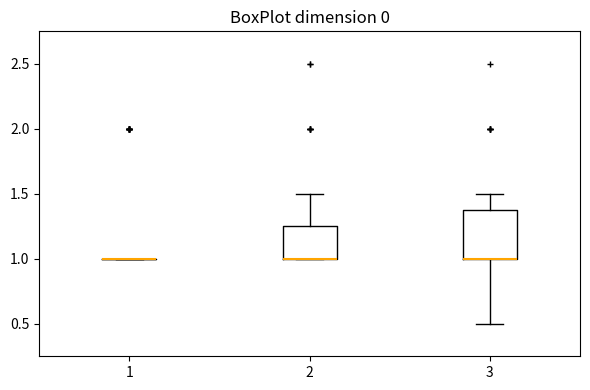

Reading left to right, transcribe this box plot: for each box, give where its median line is, the range the box spans, and where its two whiskers end, as read against the y-axis. The values are not printed on the chart, so give them approximately, as read against the axis.

1: box collapsed to a line at 1.00, whiskers 1.00 to 1.00
2: median 1.00 (drawn on the box's lower edge), box 1.00 to 1.25, whiskers 1.00 to 1.50
3: median 1.00 (drawn on the box's lower edge), box 1.00 to 1.40, whiskers 0.50 to 1.50